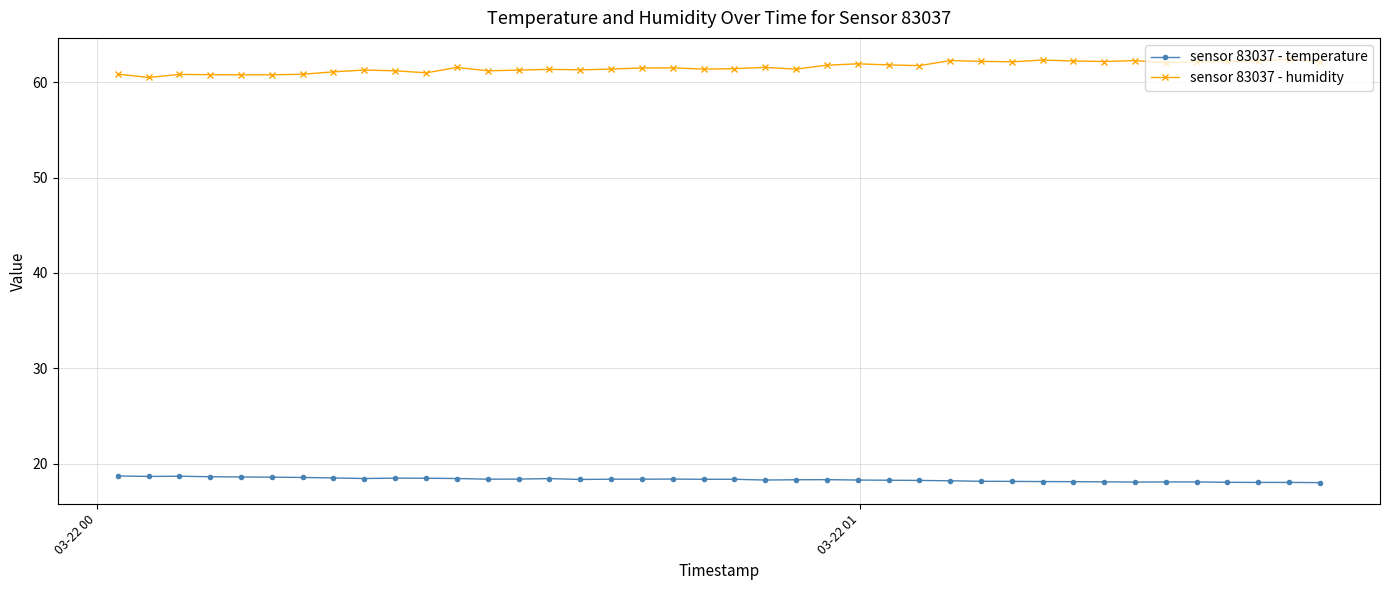

True or false: sensor 83037 - temperature and sensor 83037 - humidity cross at least once.

False